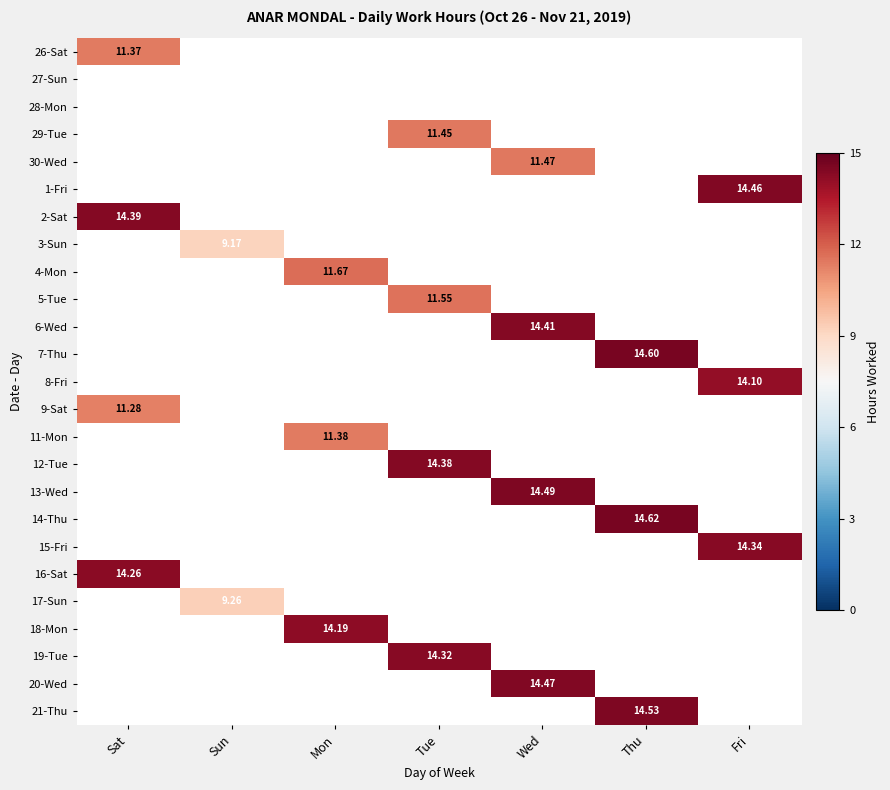

How many distinct data groups are displayed?

25